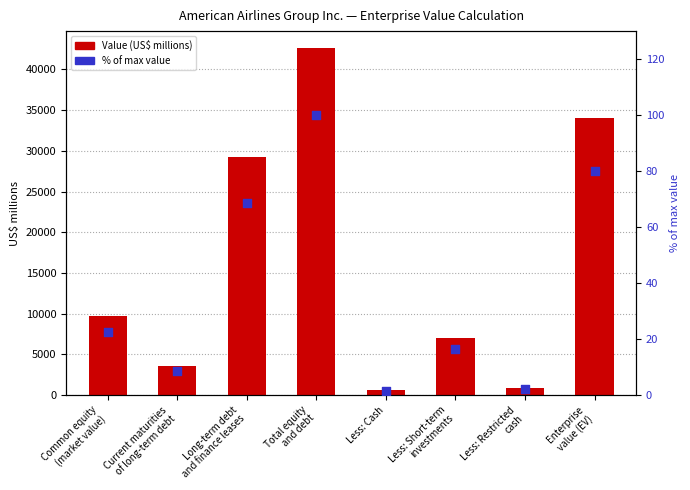

Which series has the widest spread of Y values?

Value (US$ millions)